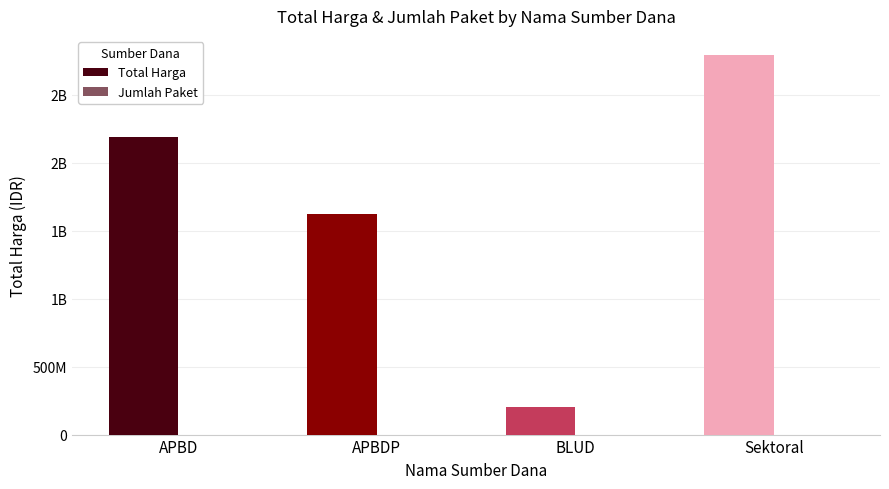

Where does the Jumlah Paket series first go above 16?

APBD